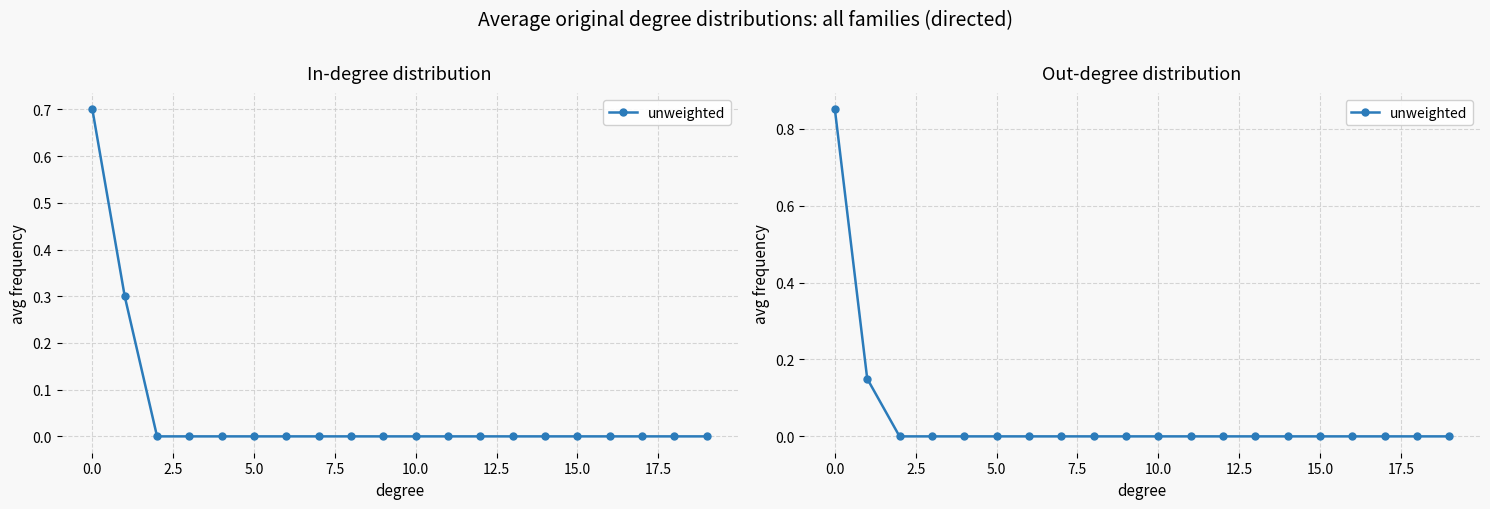

How many lines are shown in the chart?

1